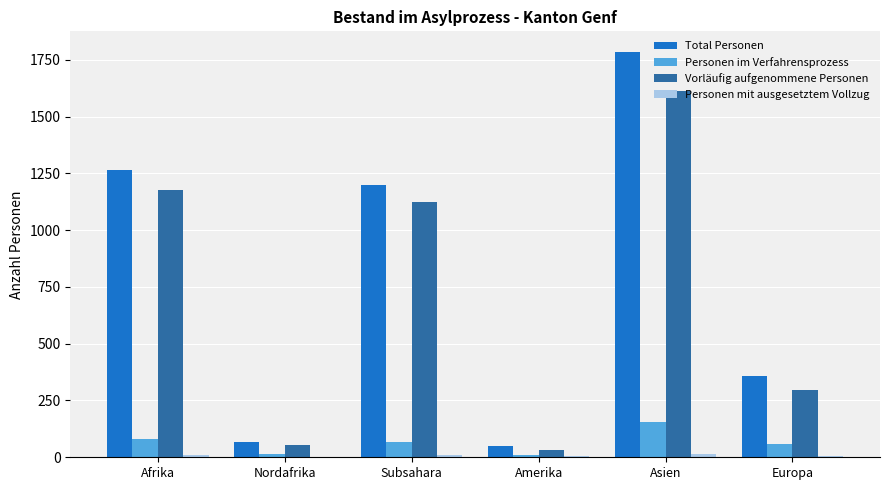

What is the sum of all Vorläufig aufgenommene Personen values?

4292